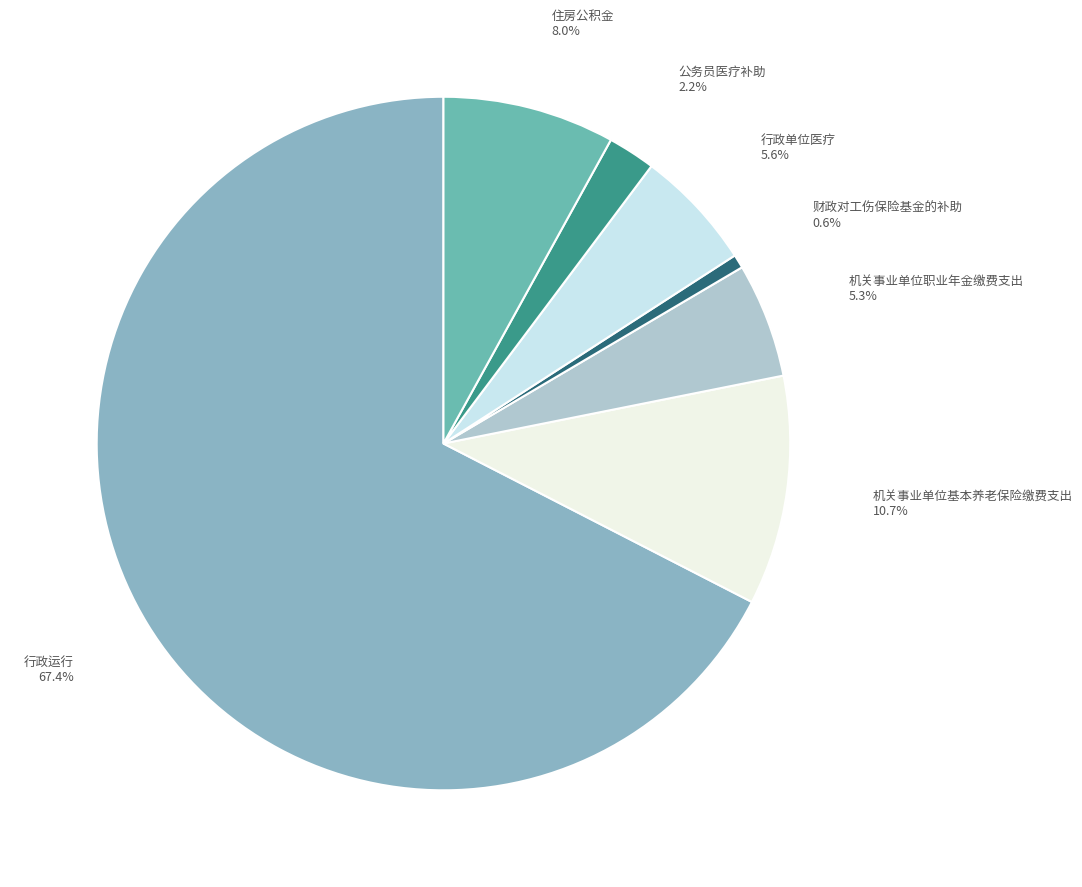

To the nearest percent, what is the combined percentage of 机关事业单位基本养老保险缴费支出 and 行政运行?

78%